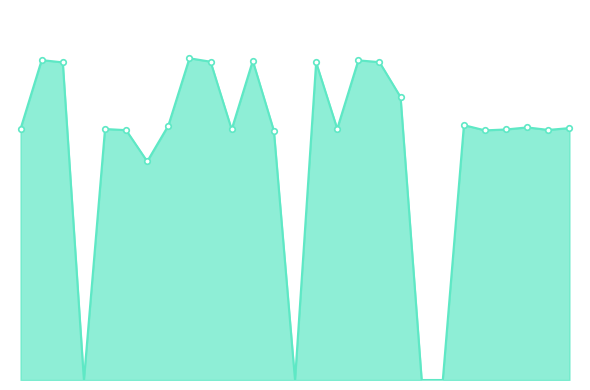

Reading right to left, list all the values displayed in this chart.

21=11.0	20=11.0	19=11.1	18=11.0	17=10.9	16=11.2	15=0.0	14=0.0	13=12.4	12=13.9	11=14.0	10=11.0	9=13.9	8=0.0	7=10.9	6=14.0	5=11.0	4=13.9	3=14.1	2=11.2	1=9.6	31=10.9	30=11.0	29=0.0	28=13.9	27=14.0	26=11.0